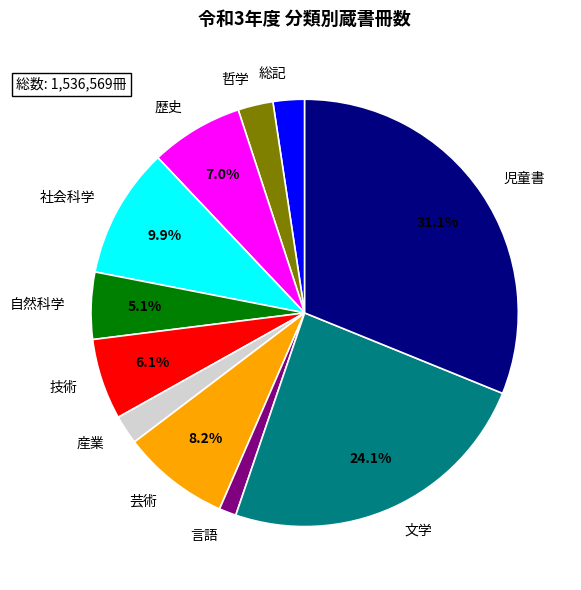

To the nearest percent, what is the average slice percentage?

9%